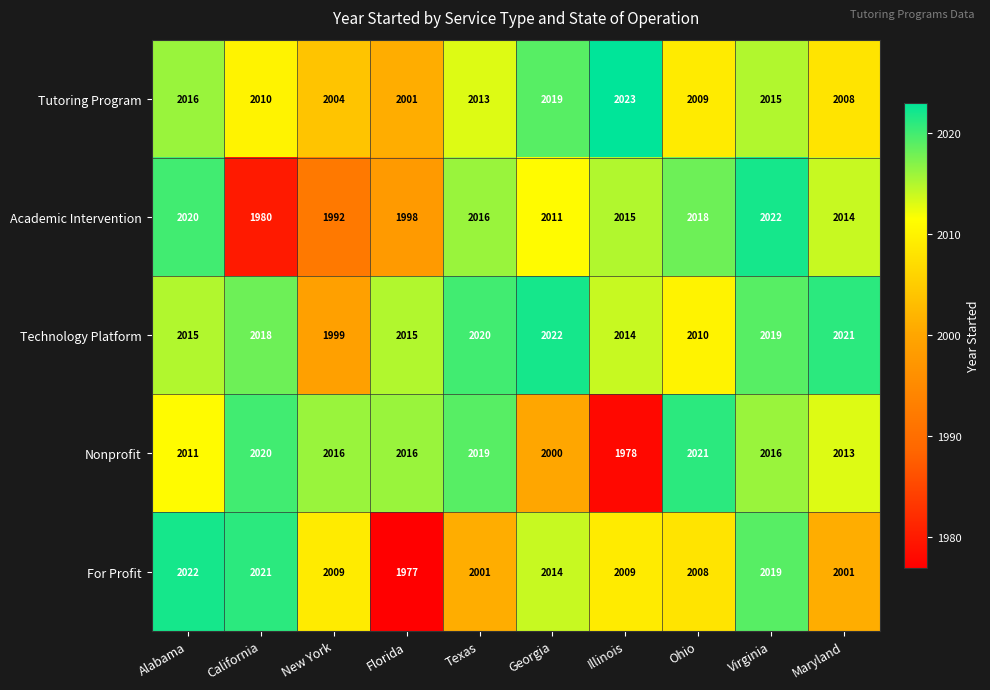

What is the maximum value shown in the chart?

2023